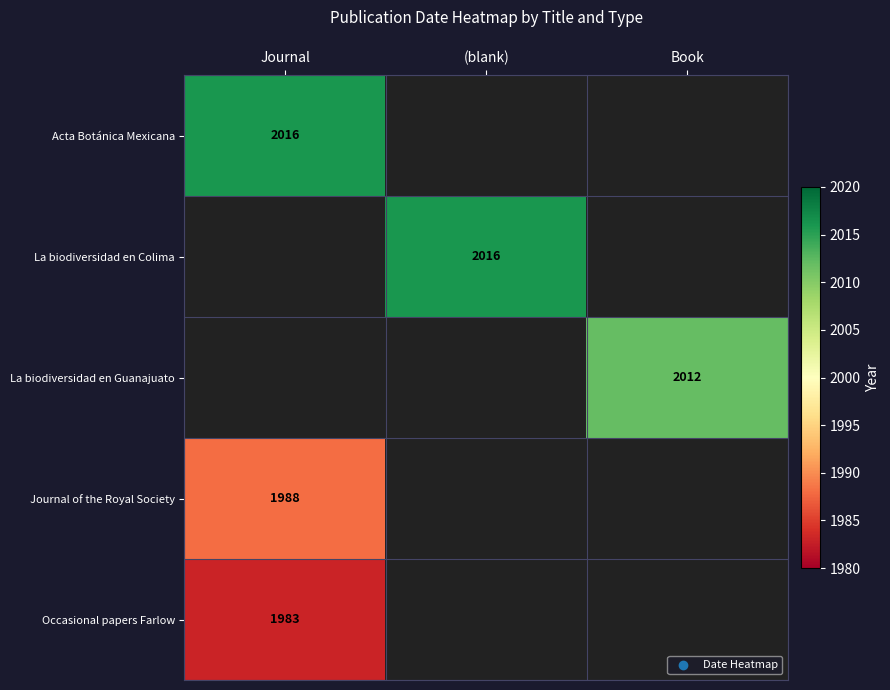

How many data points does each series have?

3